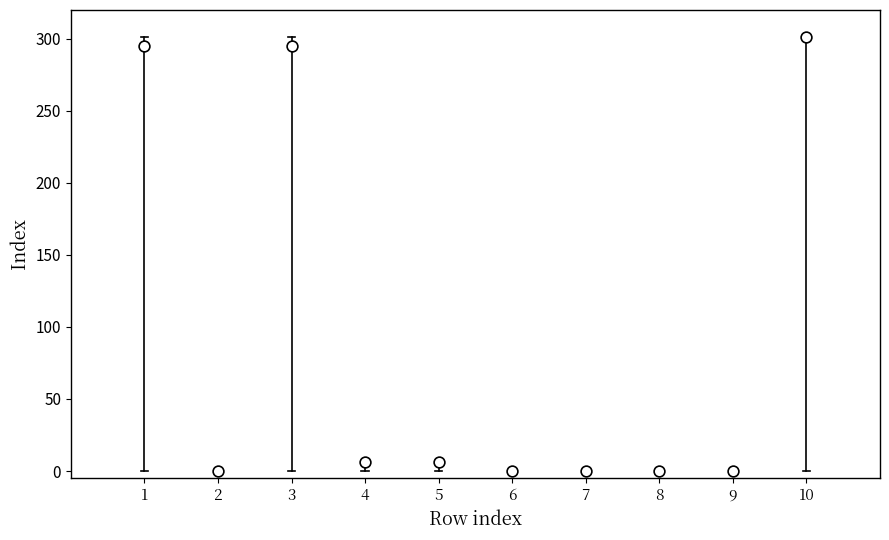

What is the range of X values (max minus min)?

9.0